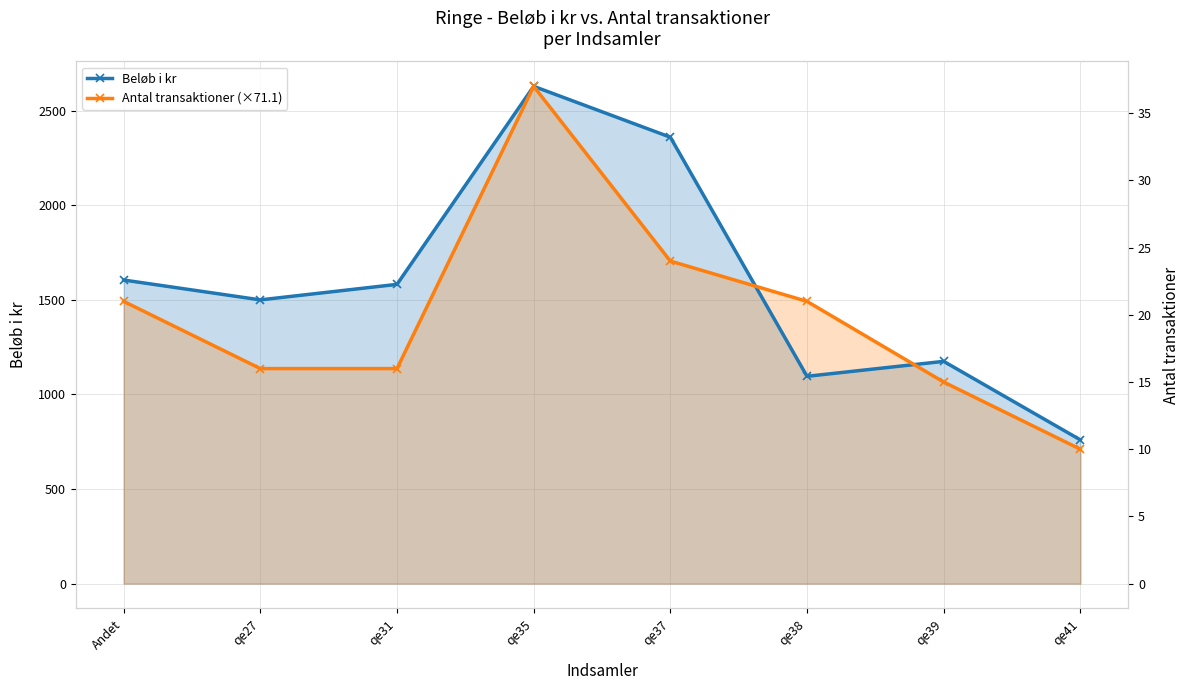

Reading right to left, what are all the values shown in this chart?

Beløb i kr: qe41=760.0	qe39=1175.0	qe38=1096.0	qe37=2360.0	qe35=2628.9	qe31=1582.0	qe27=1500.0	Andet=1605.0
Antal transaktioner (×71.1): qe41=710.5	qe39=1065.8	qe38=1492.1	qe37=1705.2	qe35=2628.9	qe31=1136.8	qe27=1136.8	Andet=1492.1